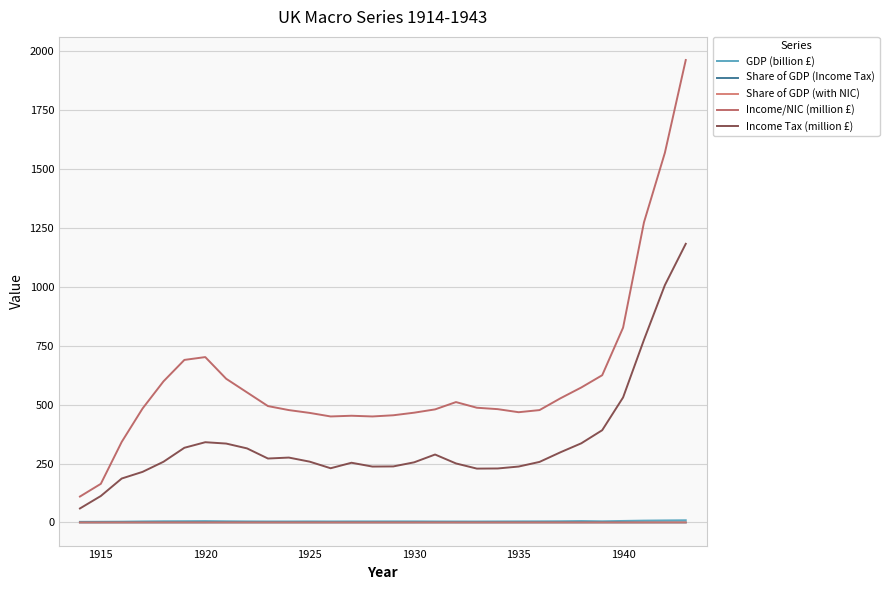

Which series has the largest total across all categories?

Income/NIC (million £)